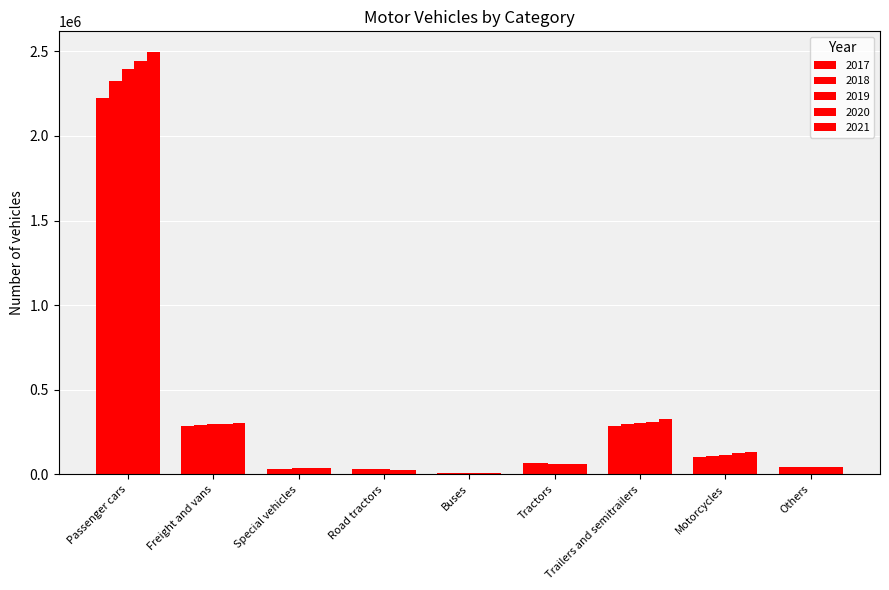

Count the number of categories in the chart.

9